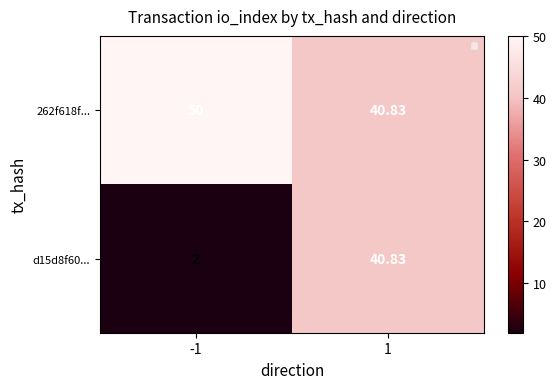

Is the value of 262f618f... at -1 greater than the value of d15d8f60... at -1?

Yes